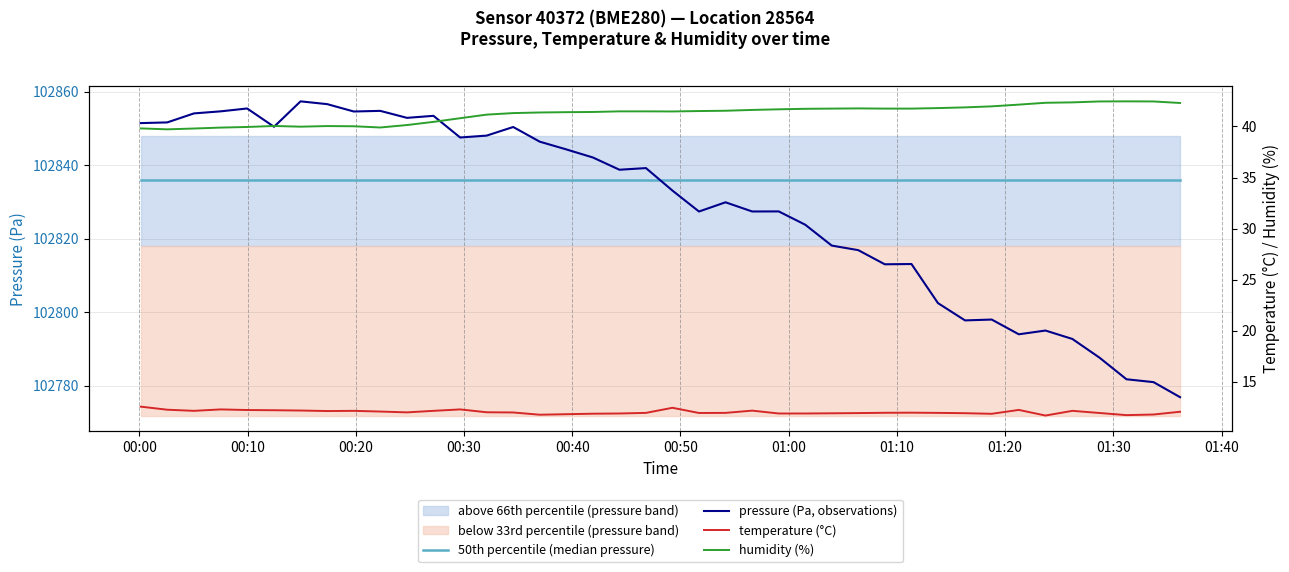

Reading right to left, list all the values displayed in this chart.

50th percentile (median pressure): 102835.9	102835.9	102835.9	102835.9	102835.9	102835.9	102835.9	102835.9	102835.9	102835.9	102835.9	102835.9	102835.9	102835.9	102835.9	102835.9	102835.9	102835.9	102835.9	102835.9	102835.9	102835.9	102835.9	102835.9	102835.9	102835.9	102835.9	102835.9	102835.9	102835.9	102835.9	102835.9	102835.9	102835.9	102835.9	102835.9	102835.9	102835.9	102835.9	102835.9
pressure (Pa, observations): 102776.9	102780.9	102781.7	102787.6	102792.7	102795.0	102794.0	102798.0	102797.8	102802.4	102813.1	102813.0	102816.9	102818.1	102823.8	102827.4	102827.4	102829.9	102827.4	102833.1	102839.2	102838.8	102842.1	102844.3	102846.4	102850.4	102848.0	102847.5	102853.4	102852.9	102854.8	102854.6	102856.6	102857.4	102850.4	102855.4	102854.6	102854.1	102851.6	102851.4
temperature (°C): 12.1	11.8	11.7	11.9	12.2	11.7	12.2	11.9	11.9	11.9	12.0	12.0	11.9	11.9	11.9	11.9	12.2	11.9	11.9	12.4	11.9	11.9	11.9	11.8	11.8	12.0	12.0	12.3	12.2	12.0	12.1	12.2	12.1	12.2	12.2	12.2	12.3	12.2	12.3	12.6
humidity (%): 42.3	42.5	42.5	42.5	42.4	42.3	42.1	42.0	41.9	41.8	41.8	41.8	41.8	41.8	41.7	41.7	41.6	41.5	41.5	41.5	41.5	41.5	41.4	41.4	41.4	41.3	41.2	40.8	40.5	40.1	39.9	40.0	40.0	40.0	40.0	40.0	39.9	39.8	39.7	39.8